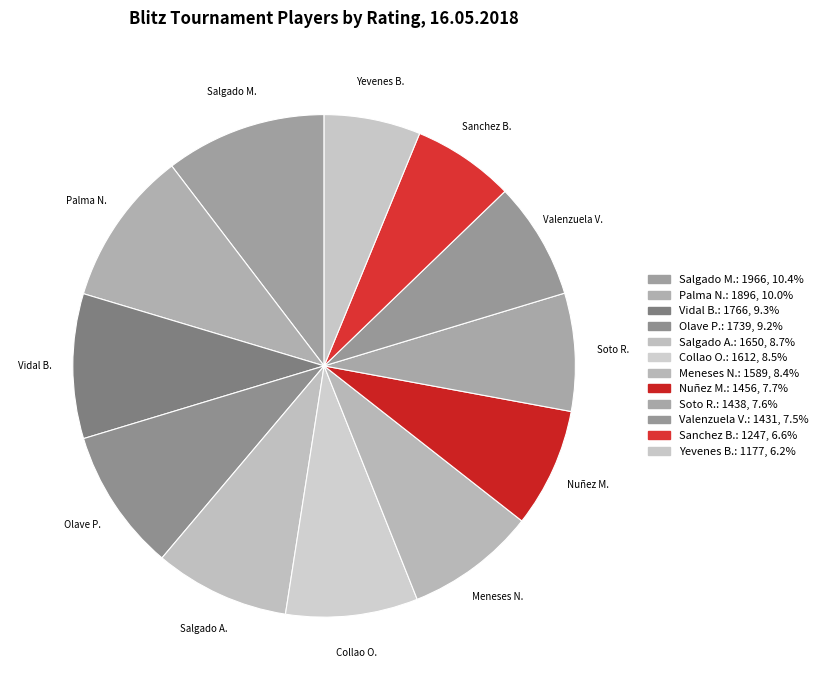

Approximately how many times larger is the value at Valenzuela V. compared to Collao O.?

0.9